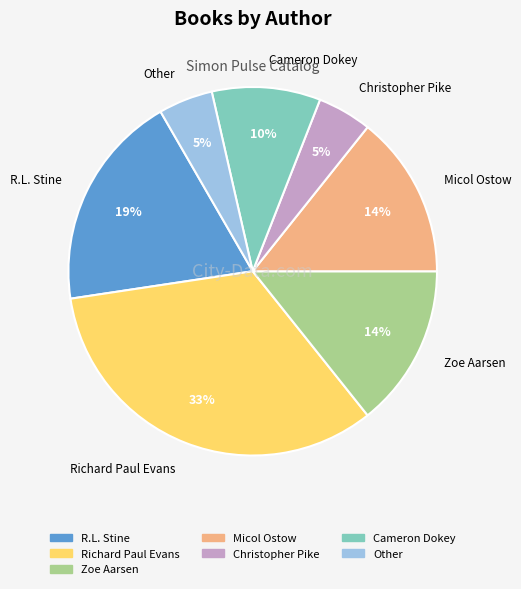

Is it true that Cameron Dokey is 5% of the pie?

False